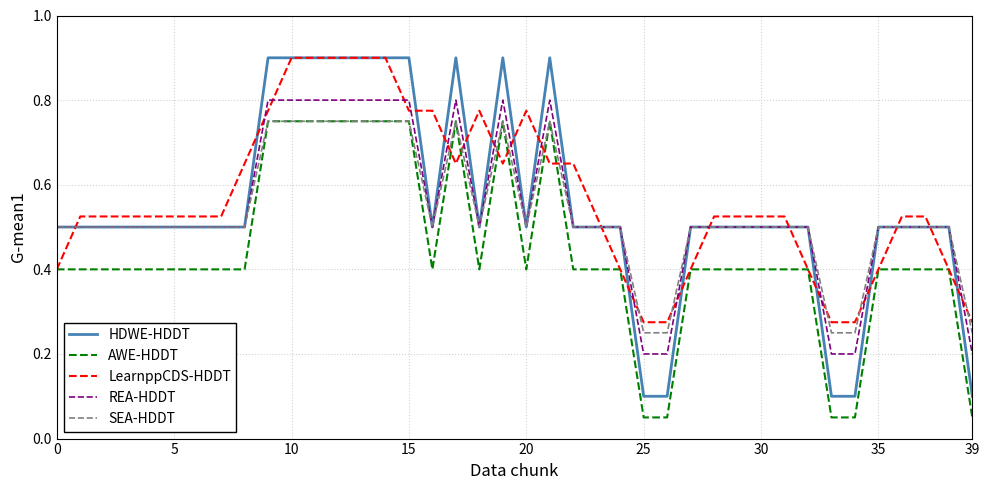

Which series ends up on top after the final intersection of SEA-HDDT and LearnppCDS-HDDT?

LearnppCDS-HDDT